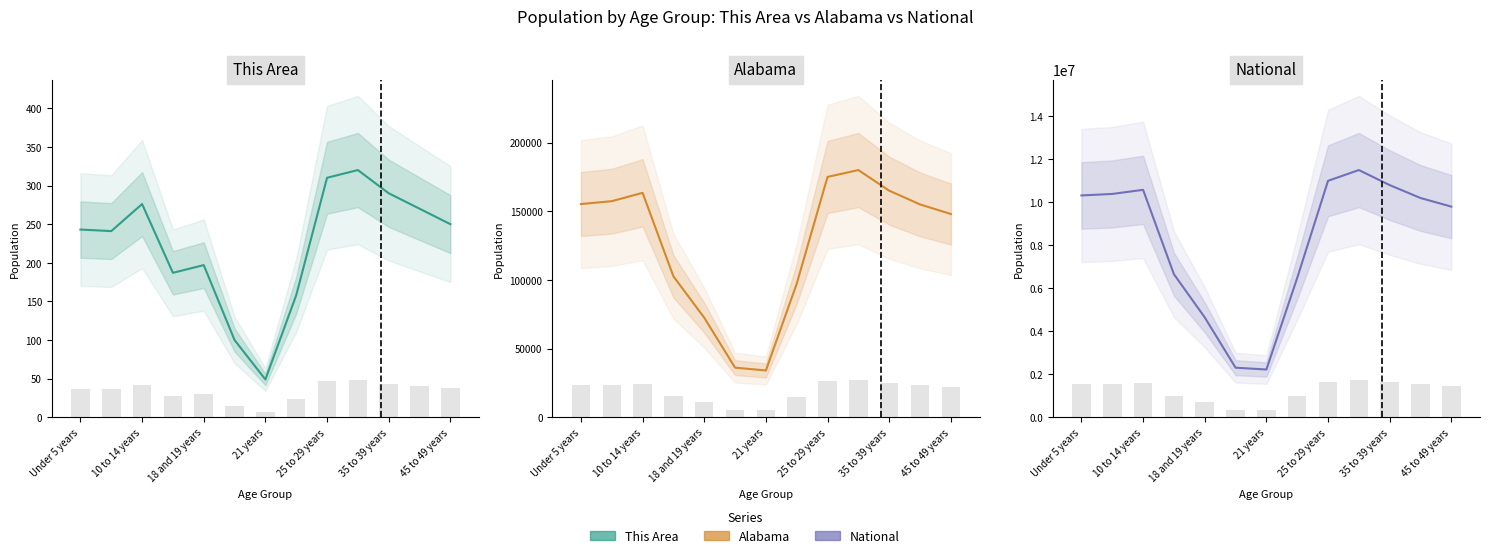

At which category is the sum across all series the highest?

9